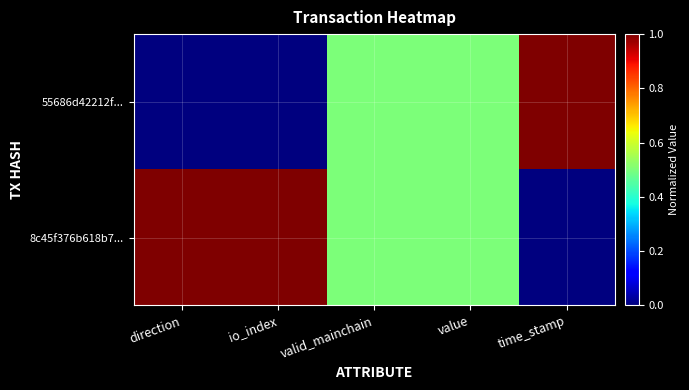

Reading right to left, extract all data points from this chart.

55686d42212f...: time_stamp=1.0	value=0.5	valid_mainchain=0.5	io_index=0.0	direction=0.0
8c45f376b618b7...: time_stamp=0.0	value=0.5	valid_mainchain=0.5	io_index=1.0	direction=1.0